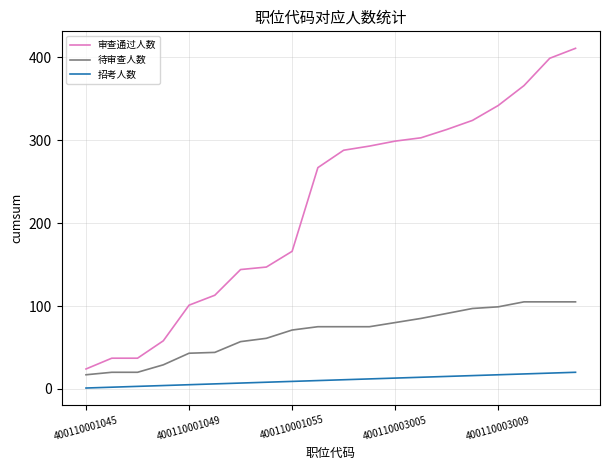

What is the difference between the maximum and minimum values in the 待审查人数 series?

88